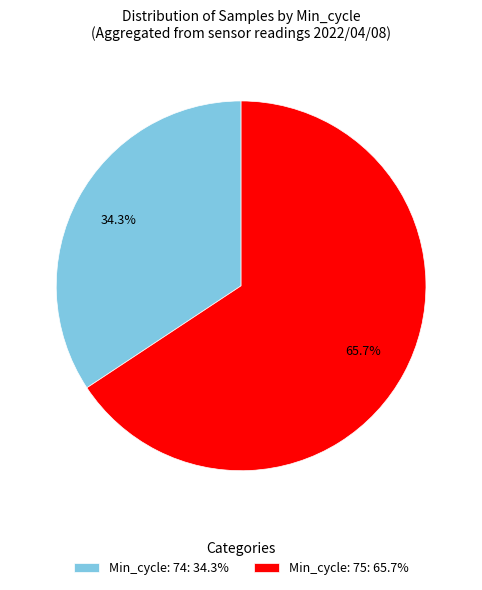

Is the sum of Min_cycle: 74: 34.3% and Min_cycle: 75: 65.7% greater than half?

Yes